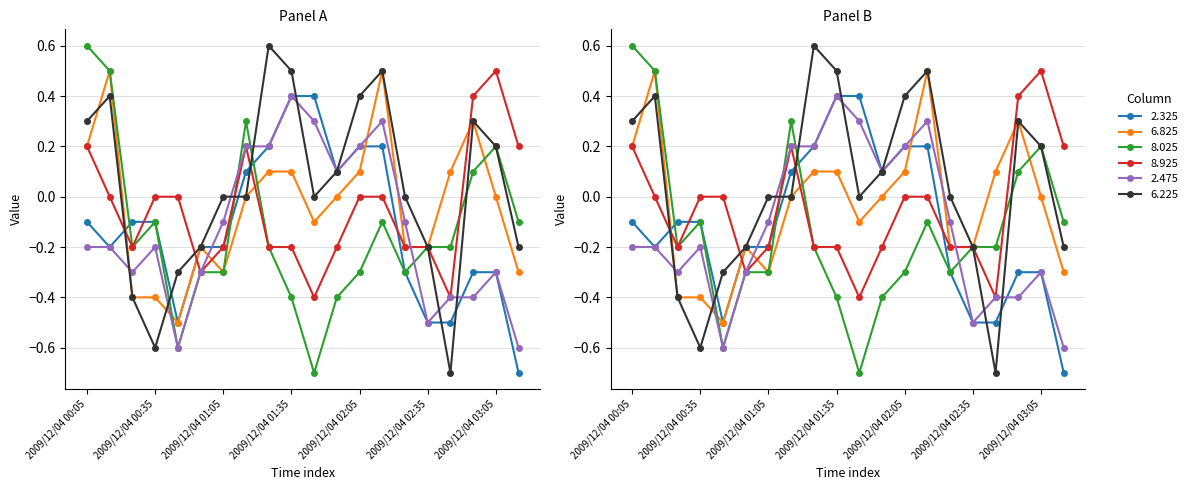

Where do 8.025 and 2.475 first cross each other?

2009/12/04 01:05 and 2009/12/04 01:15